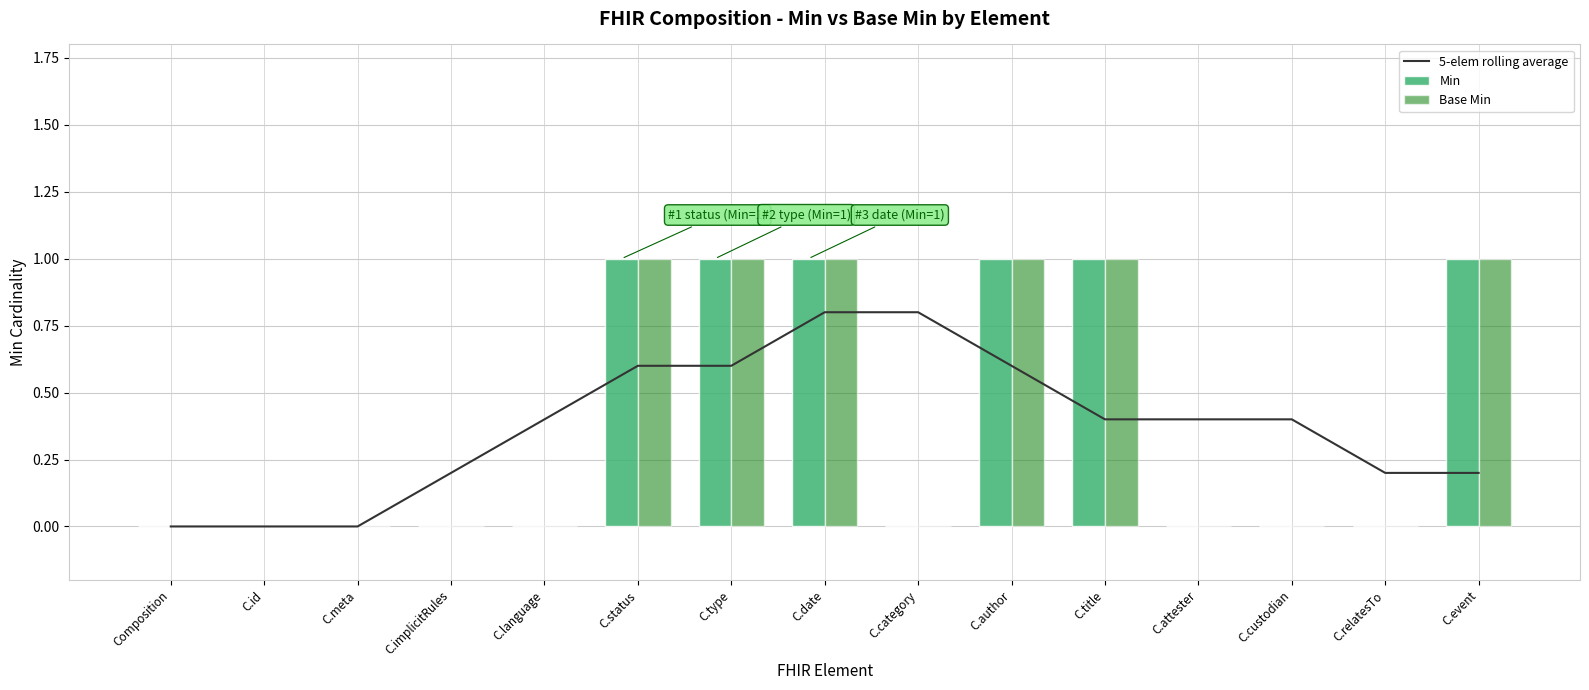

Are the bars horizontal?

No